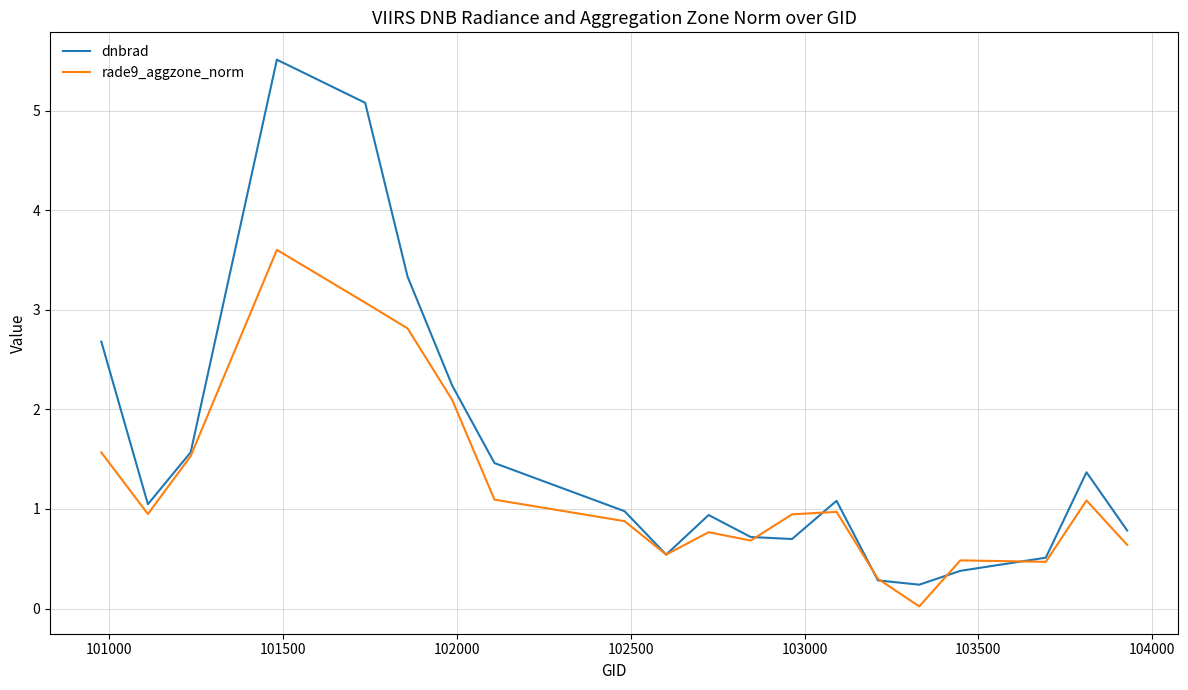

What is the highest value of the rade9_aggzone_norm series?

3.6